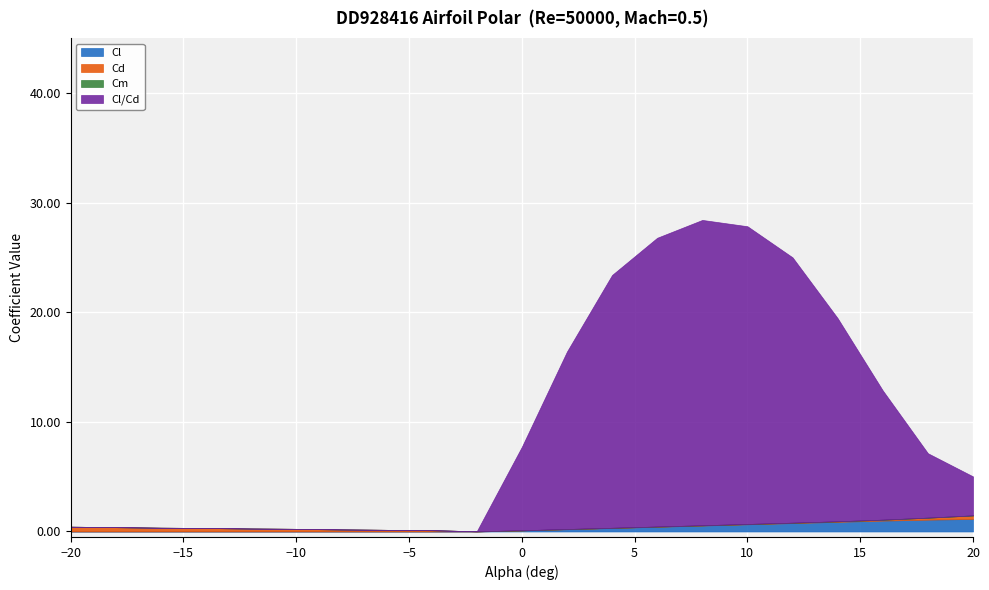

True or false: Cm has more than 1 interior local peaks.

False